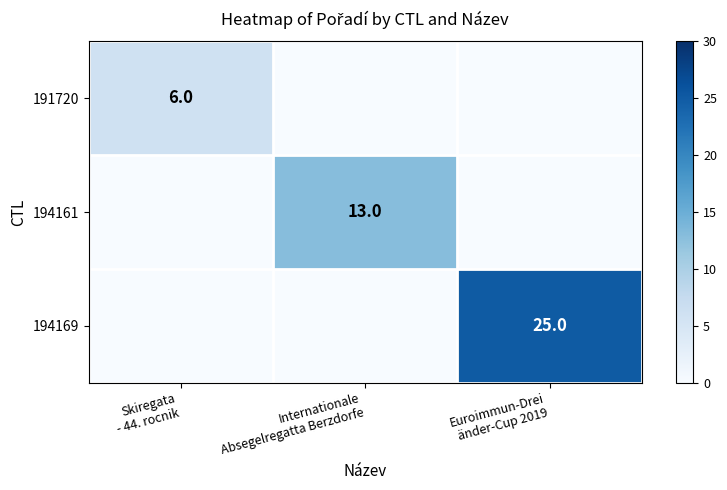

At Internationale Absegelregatta Berzdorfe, list the series in order from largest to smallest.

194161, 191720, 194169